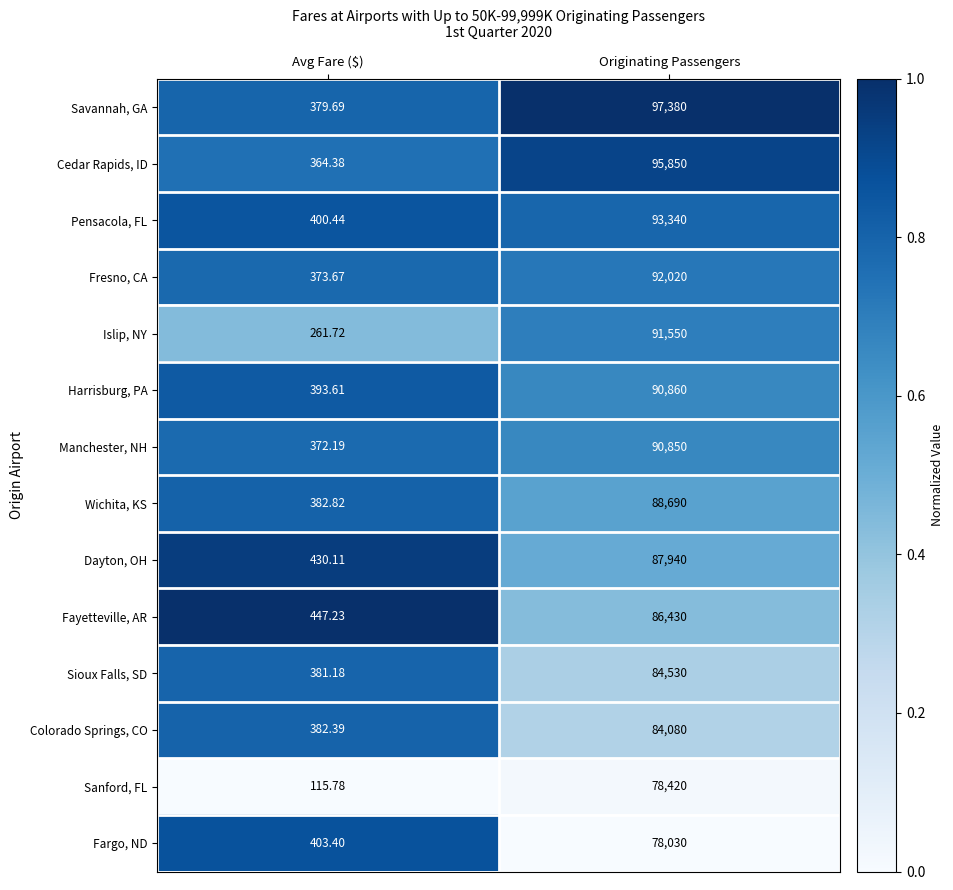

What is the spread (max minus min) of values at Originating Passengers?

19350.0